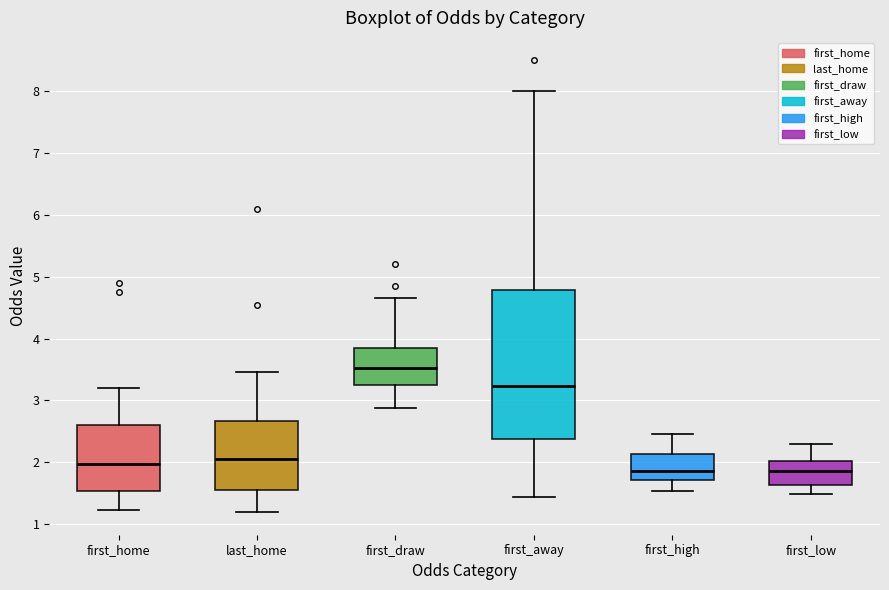

Which box is the tallest, from its lower edge to its upper edge?

first_away